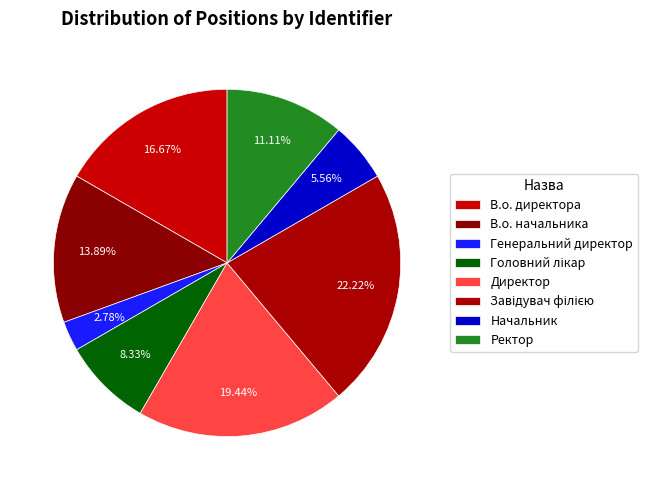

To the nearest percent, what percentage of the pie is Головний лікар?

8%